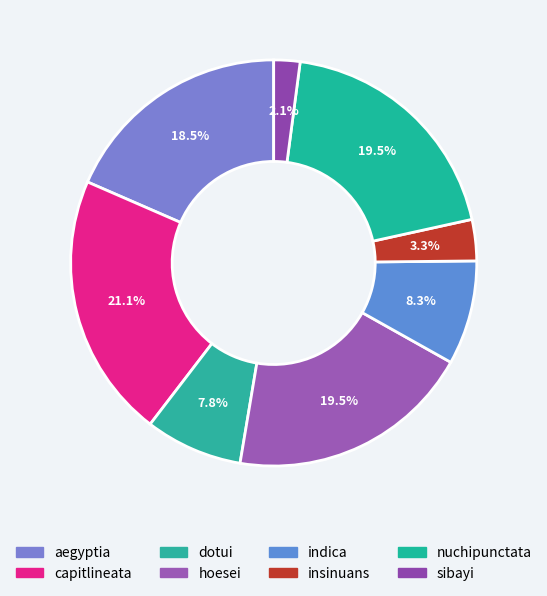

How many slices are in this pie chart?

8